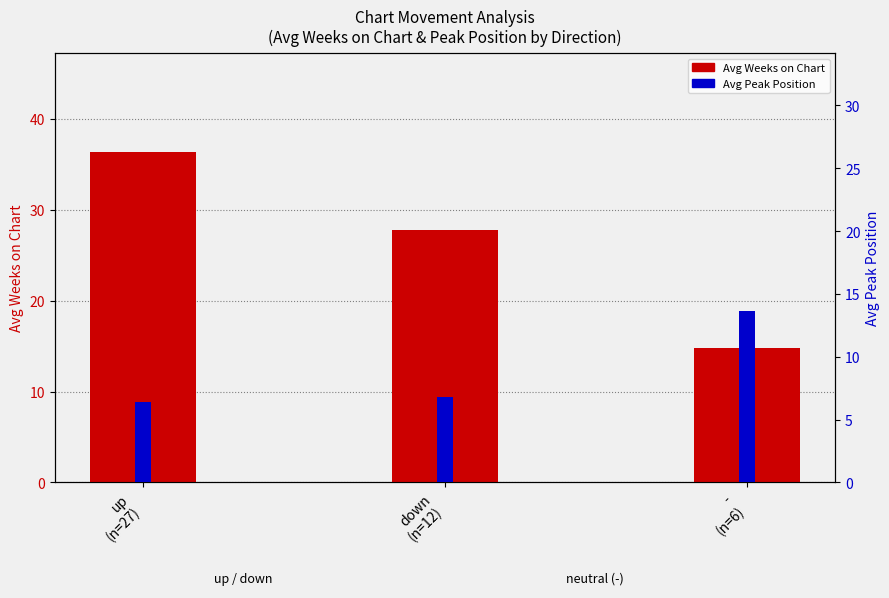

What is the label of the 2nd bar from the right?

down
(n=12)